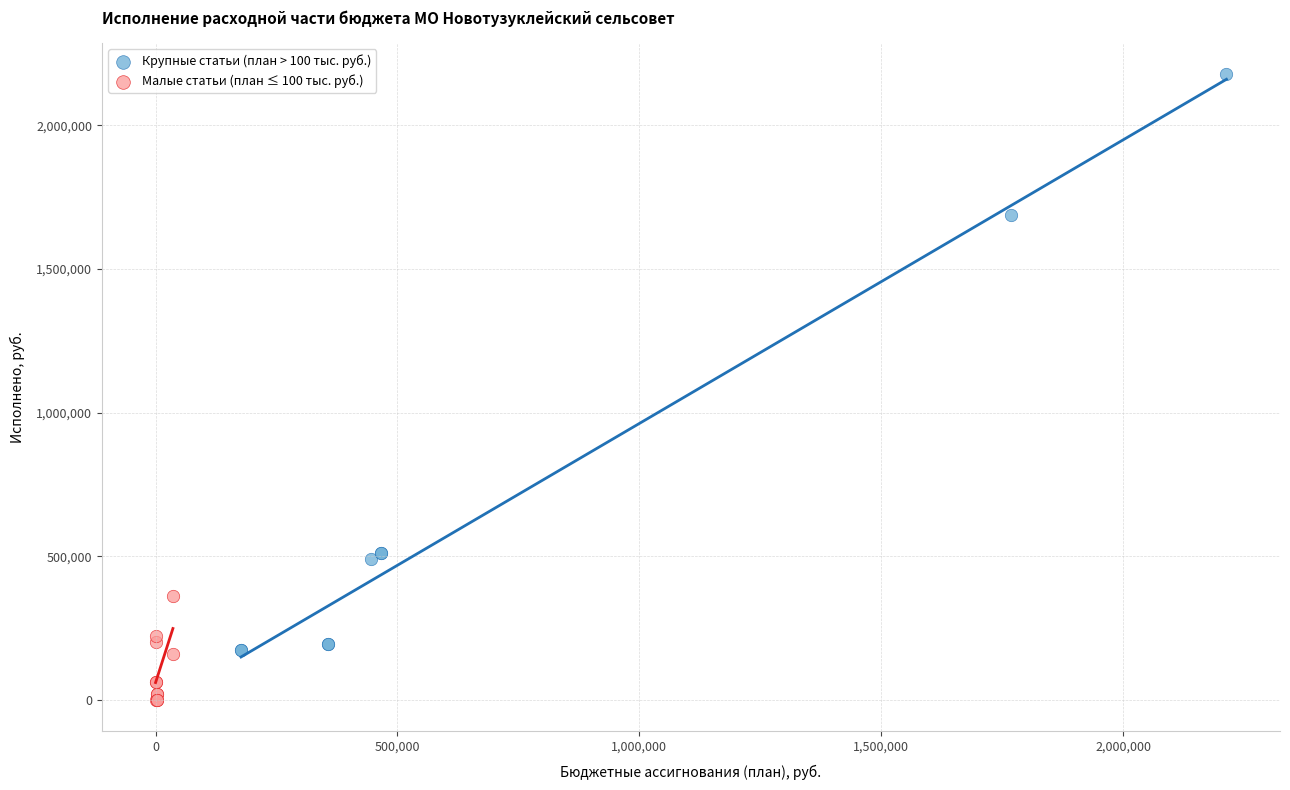

Which series contains the highest Y value?

Крупные статьи (план > 100 тыс. руб.)